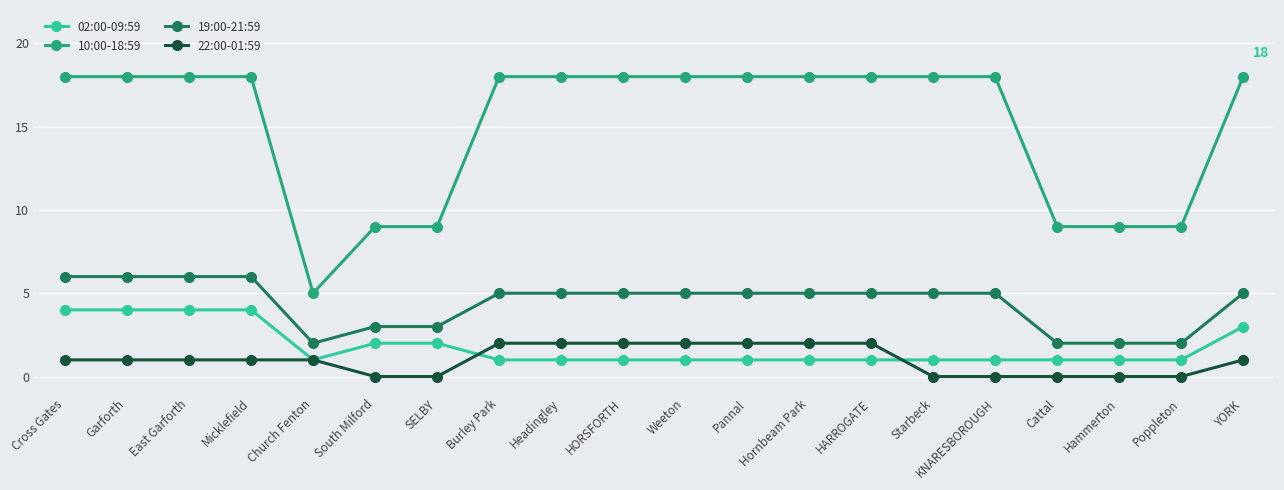

What are all the series names shown in the legend?

02:00-09:59, 10:00-18:59, 19:00-21:59, 22:00-01:59